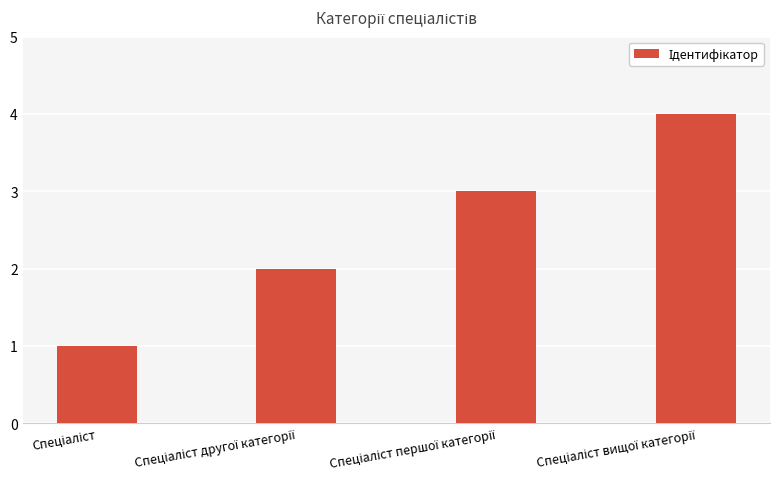

Does the chart contain any negative values?

No